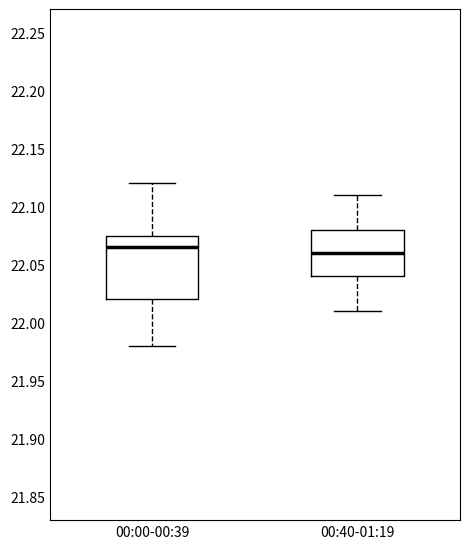

Reading left to right, transcribe this box plot: for each box, give where its median line is, the range the box spans, and where its two whiskers end, as read against the y-axis. The values are not printed on the chart, so give them approximately, as read against the axis.

00:00-00:39: median 22.065, box 22.020 to 22.075, whiskers 21.980 to 22.120
00:40-01:19: median 22.060, box 22.040 to 22.080, whiskers 22.010 to 22.110